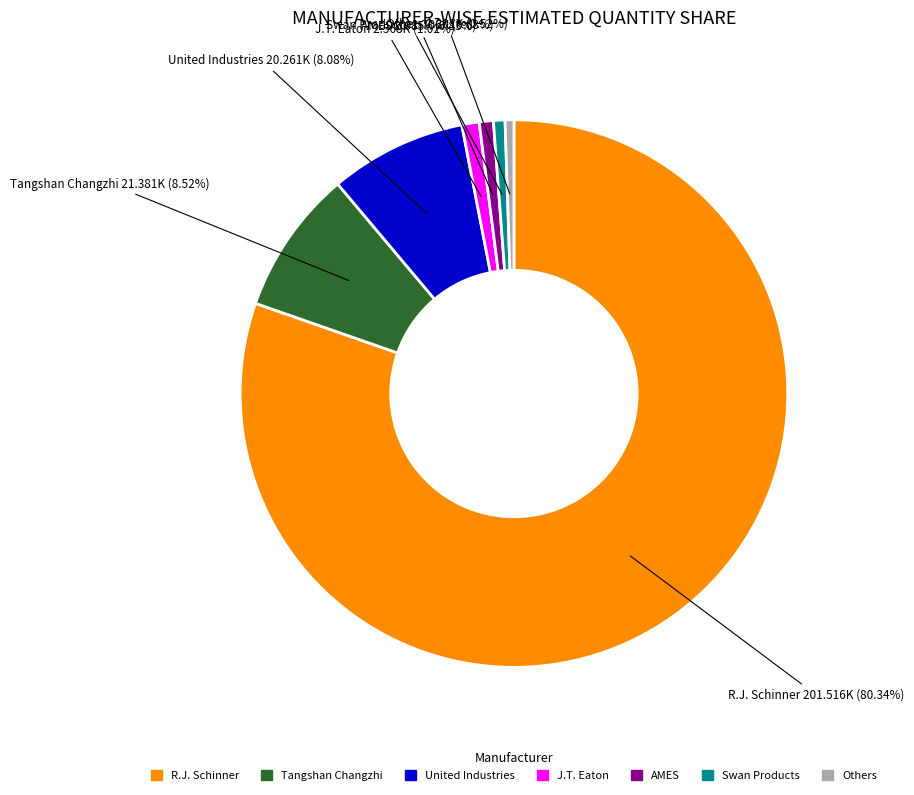

To the nearest percent, what is the difference between the largest and smallest slice percentages?

80%